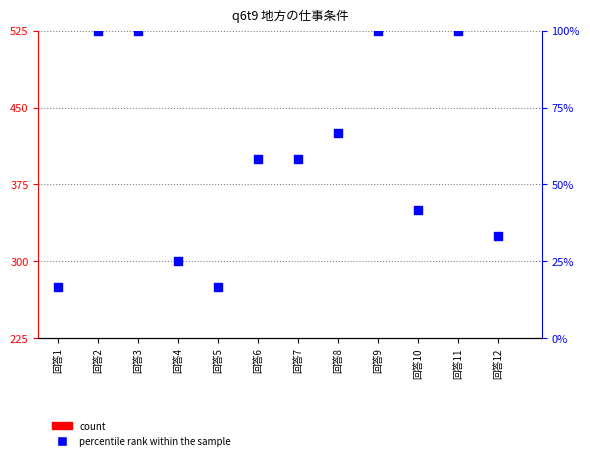

Is the value of percentile rank within the sample at 回答11 greater than the value of count at 回答6?

Yes